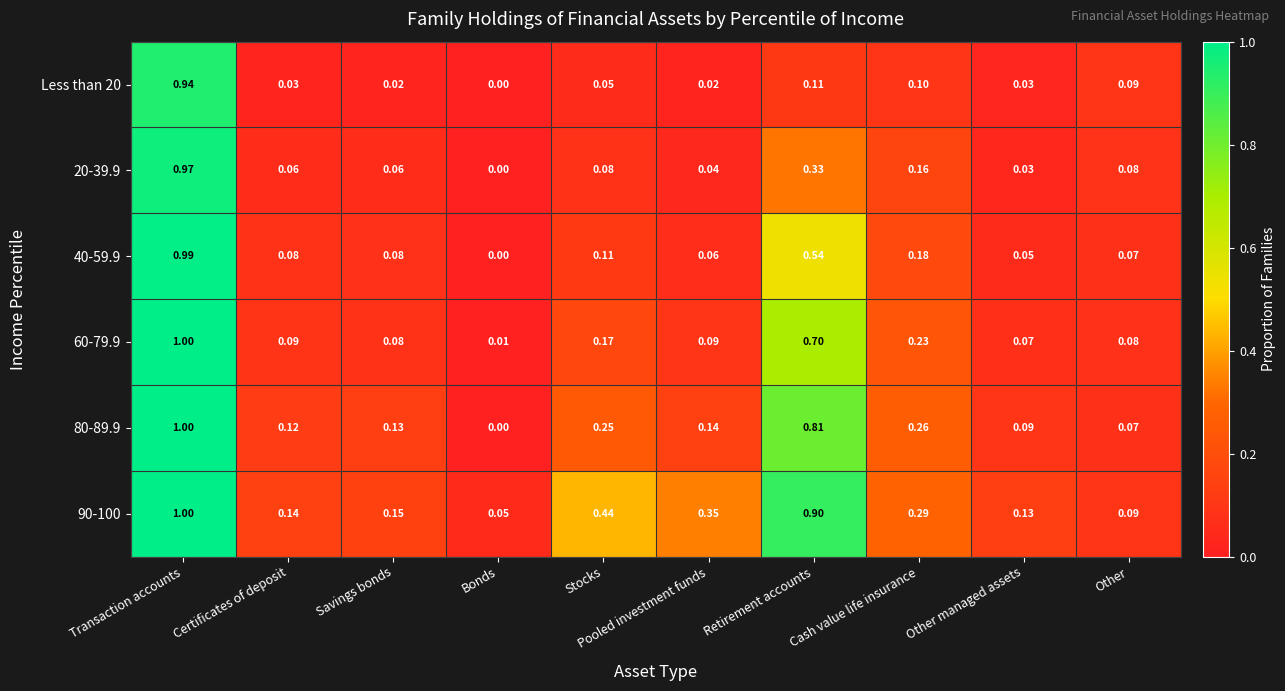

At which label is 60-79.9 closest to 0?

Bonds